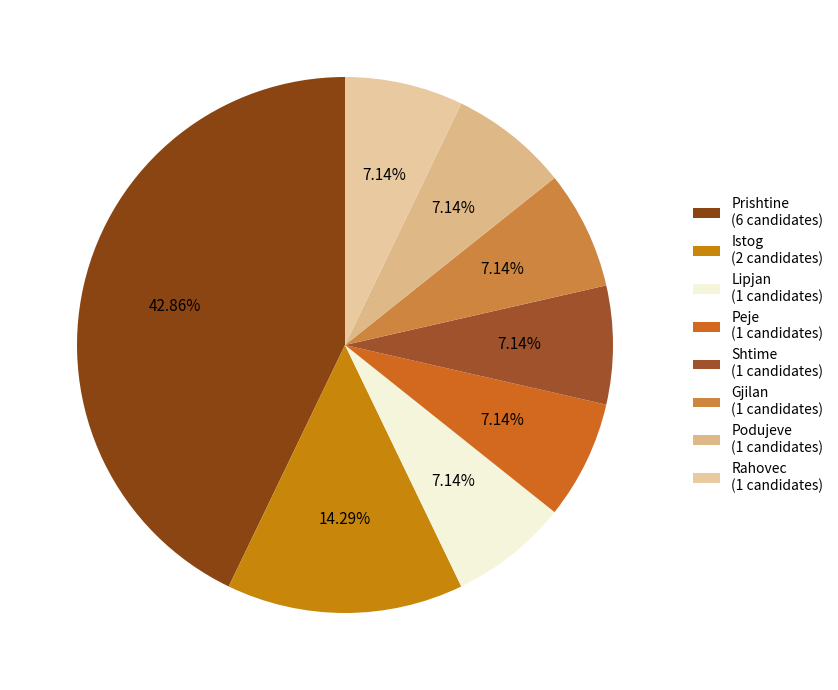

Which slice is the smallest?

Peje